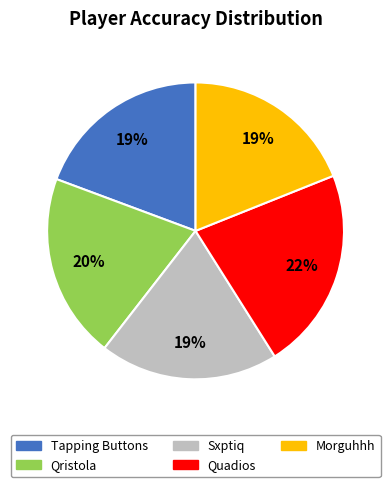

To the nearest percent, what percentage of the pie is Morguhhh?

19%